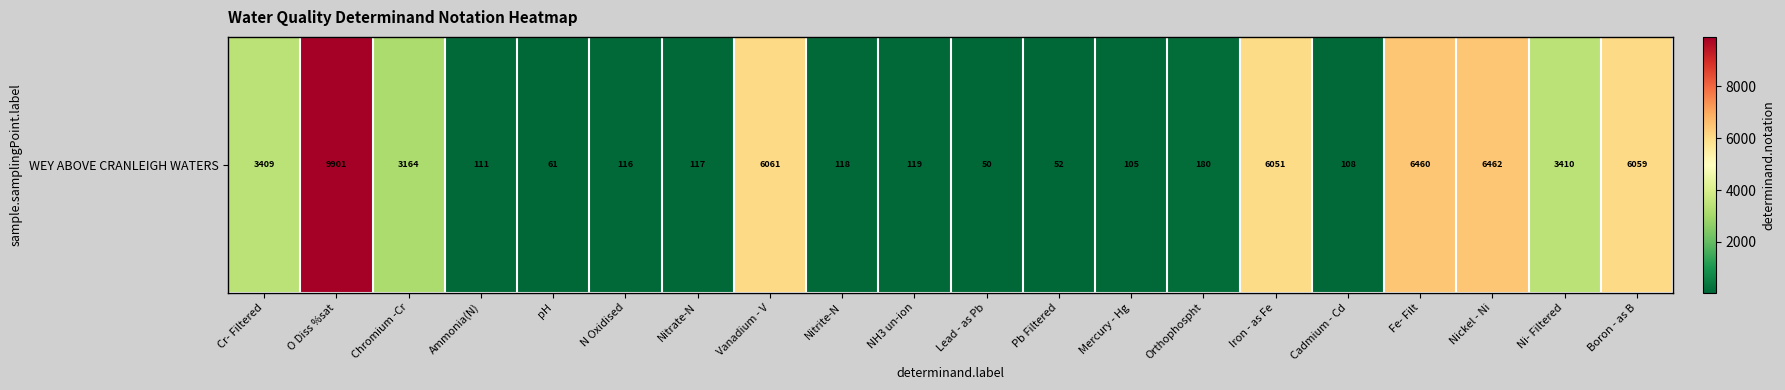

At which category does the chart reach its minimum across all series?

Lead - as Pb